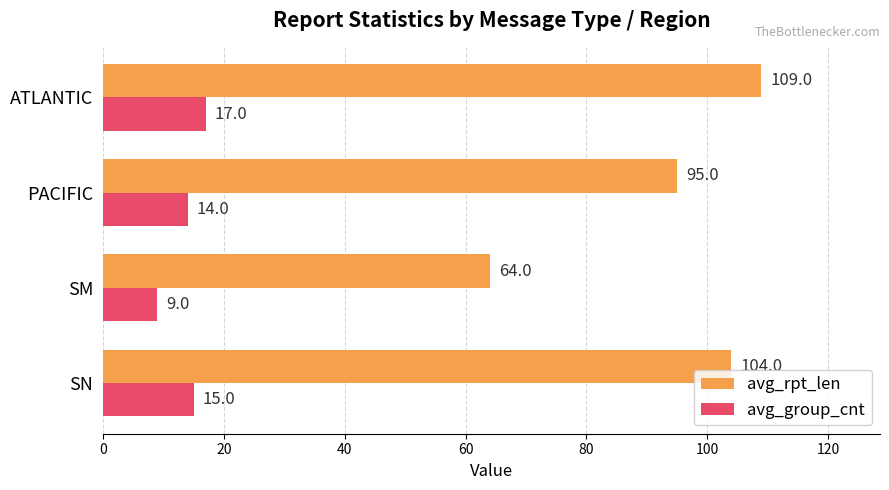

At how many categories does at least one series exceed 73?

3